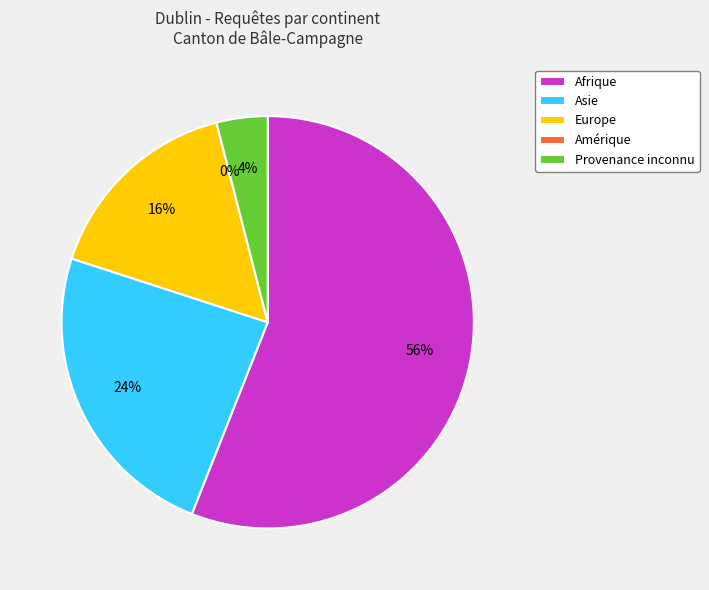

The Europe slice represents 16% of the pie. True or false?

True